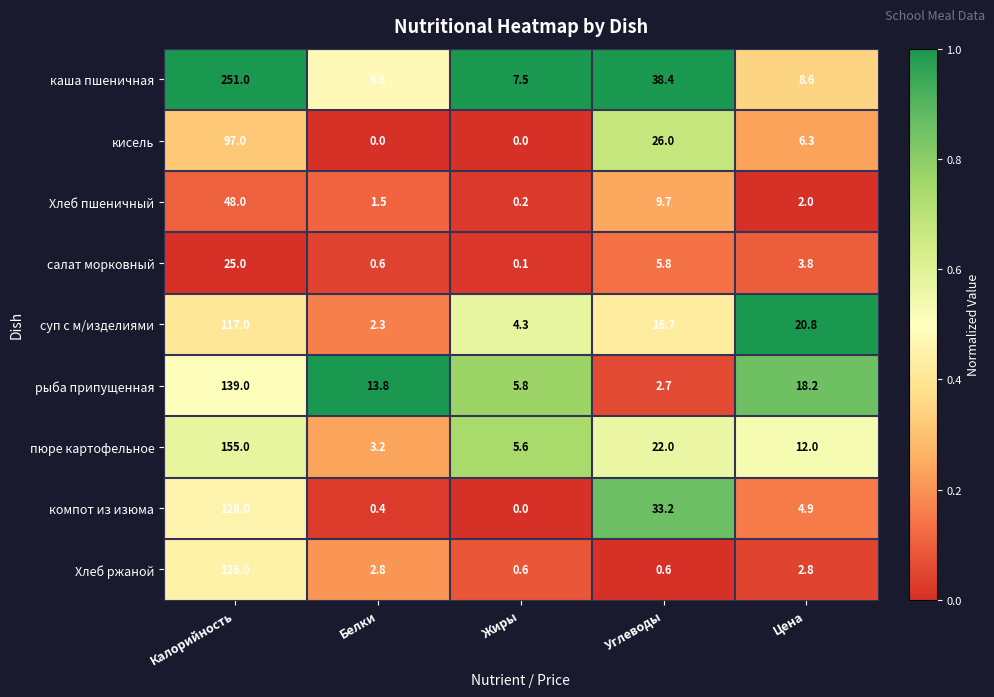

How many categories are shown in the chart?

5